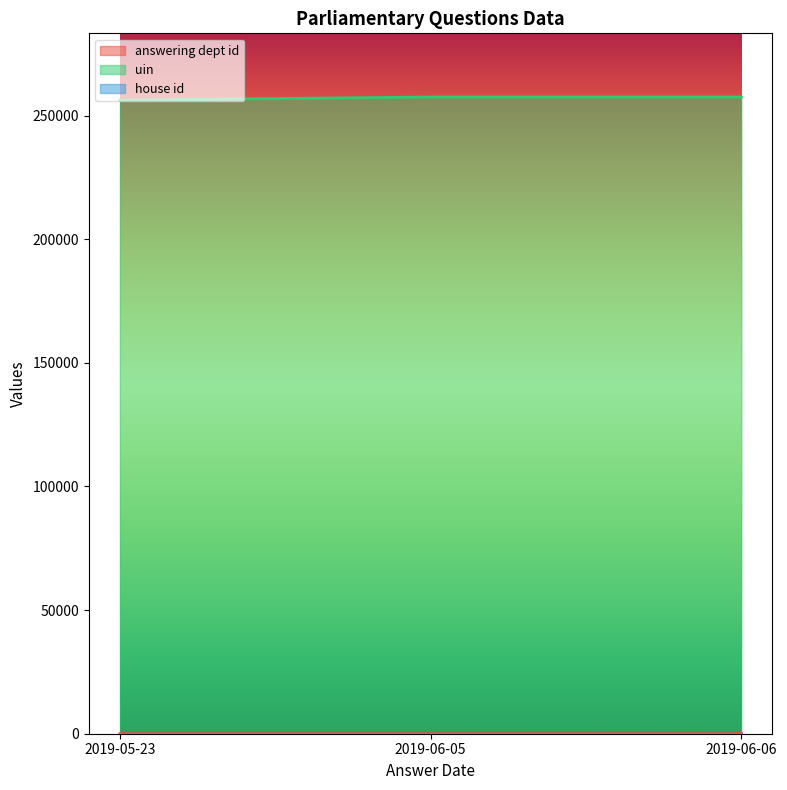

What are all the series names shown in the legend?

answering dept id, uin, house id